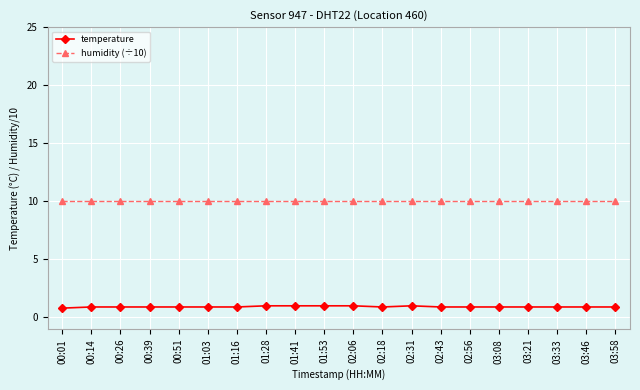

The humidity (÷10) series shows 3.8 at 03:58. True or false?

False